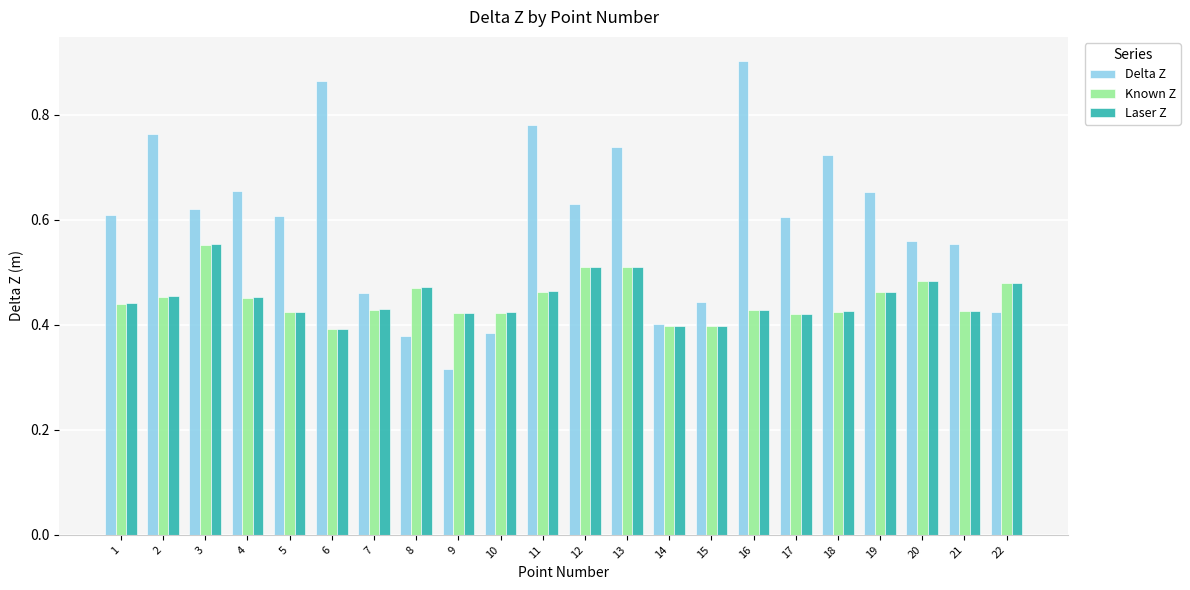

Is it true that Laser Z equals 0.2 at 20?

False